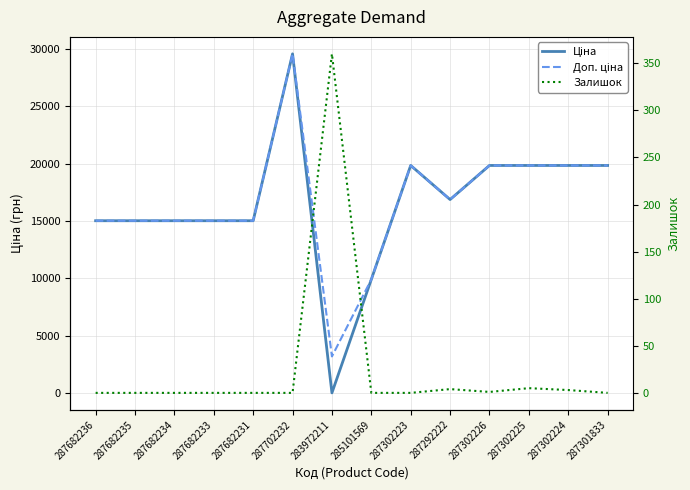

Reading left to right, list all the values displayed in this chart.

Ціна: 15019.2	15019.2	15019.2	15019.2	15019.2	29548.9	32.0	9908.5	19831.1	16863.2	19831.1	19831.1	19831.1	19831.1
Доп. ціна: 15019.2	15019.2	15019.2	15019.2	15019.2	29548.9	3205.0	9908.5	19831.1	16863.2	19831.1	19831.1	19831.1	19831.1
Залишок: 0.0	0.0	0.0	0.0	0.0	0.0	360.0	0.0	0.0	4.0	1.0	5.0	3.0	0.0